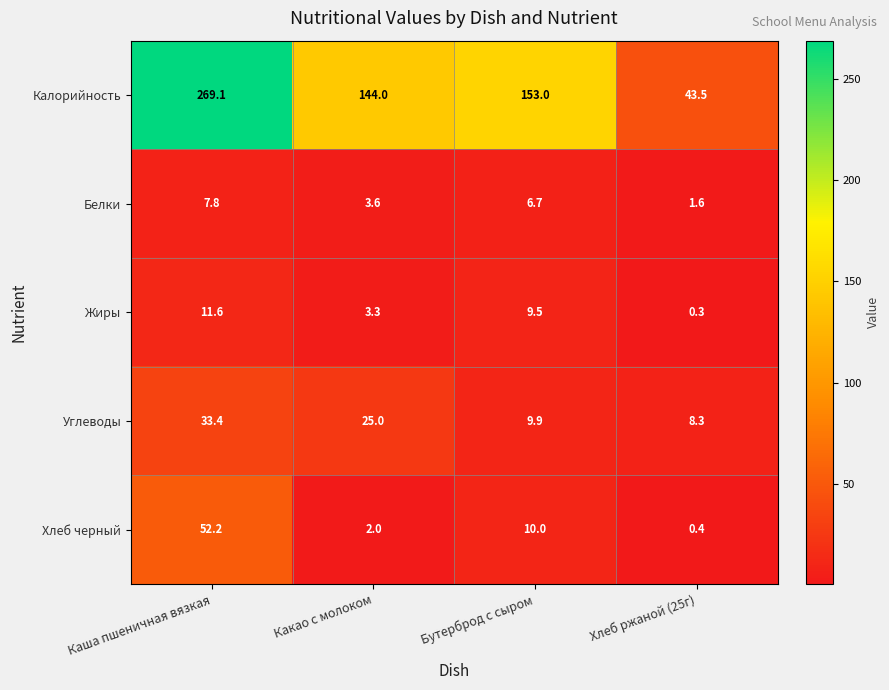

At which label does Углеводы first exceed 25?

Каша пшеничная вязкая